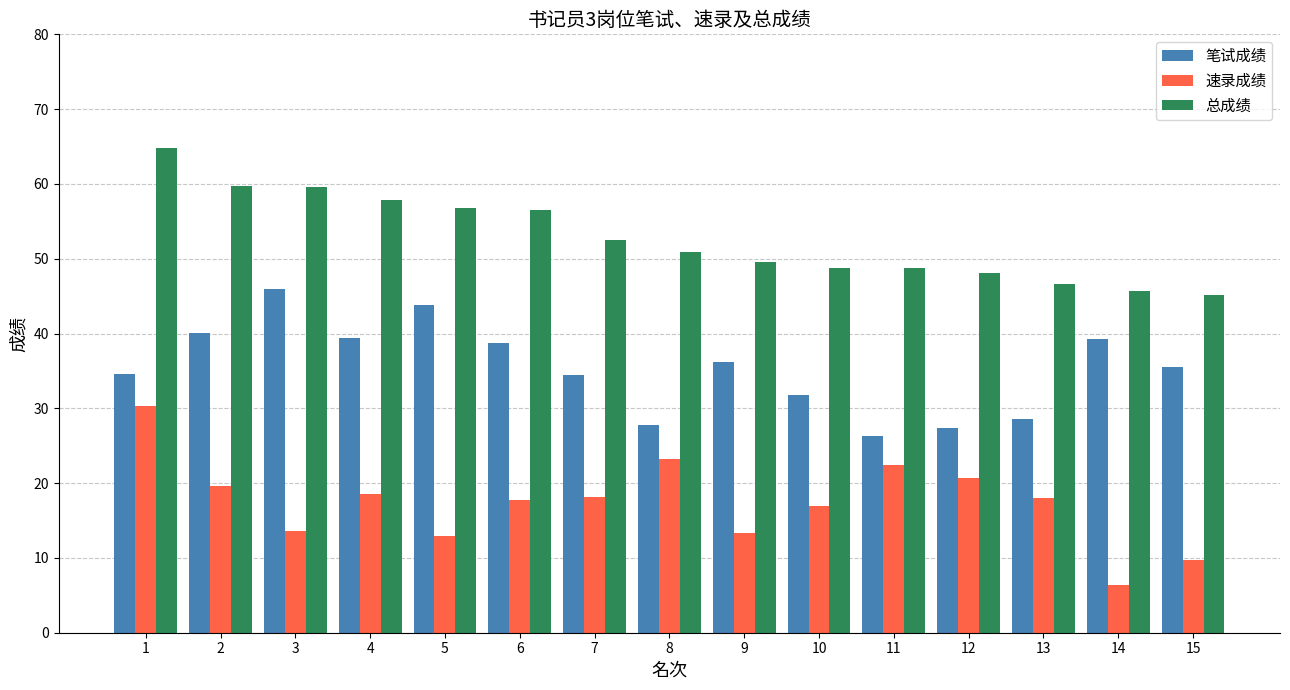

Which series has the largest range (max minus min)?

速录成绩